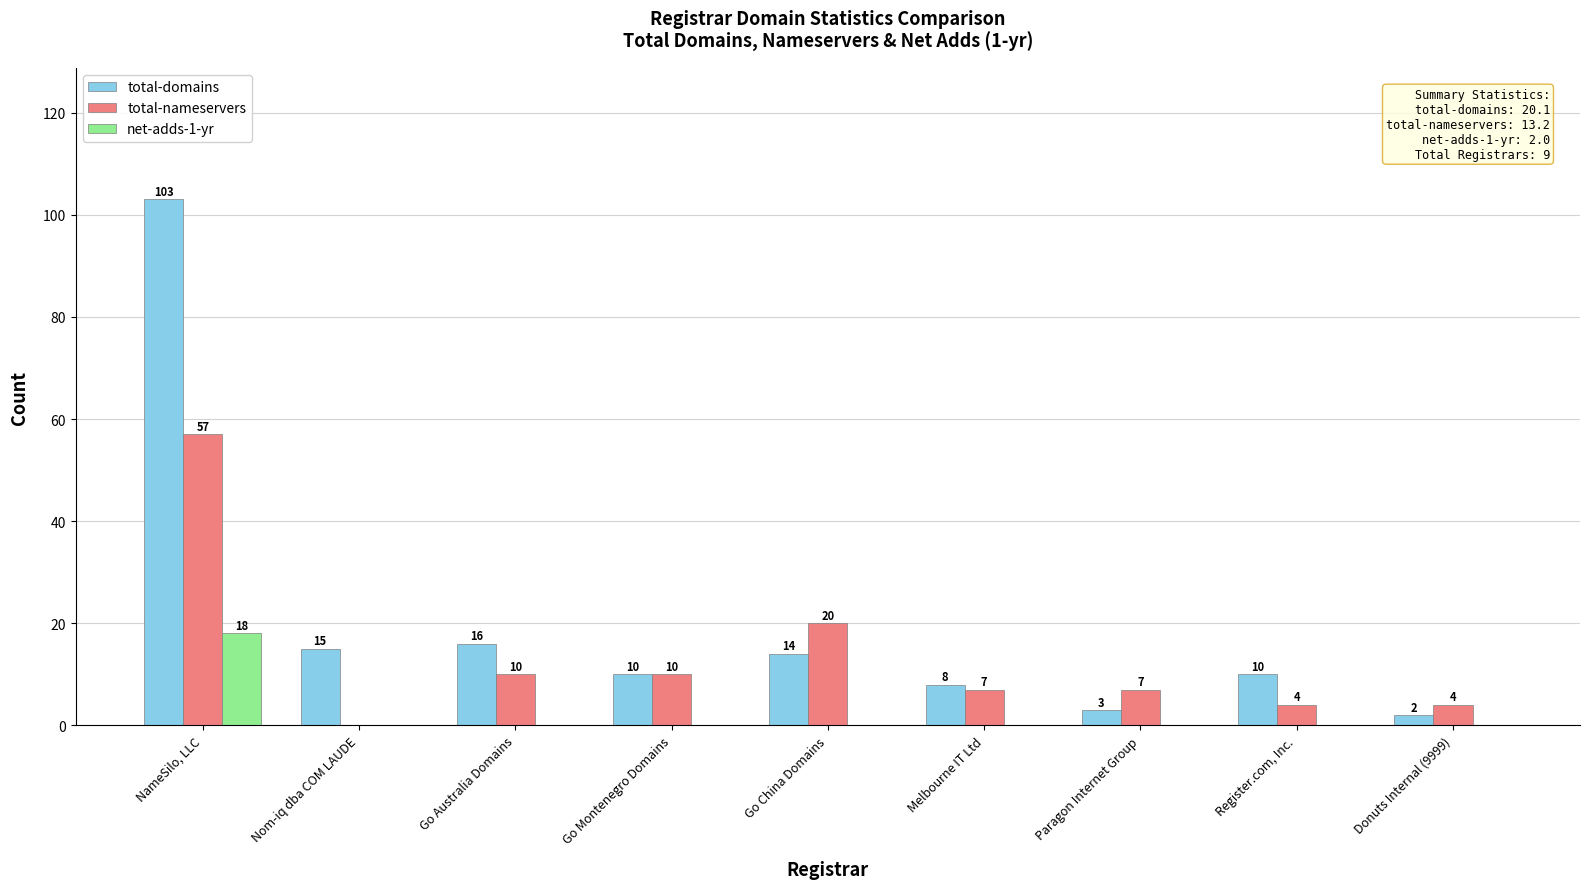

What are all the series names shown in the legend?

total-domains, total-nameservers, net-adds-1-yr